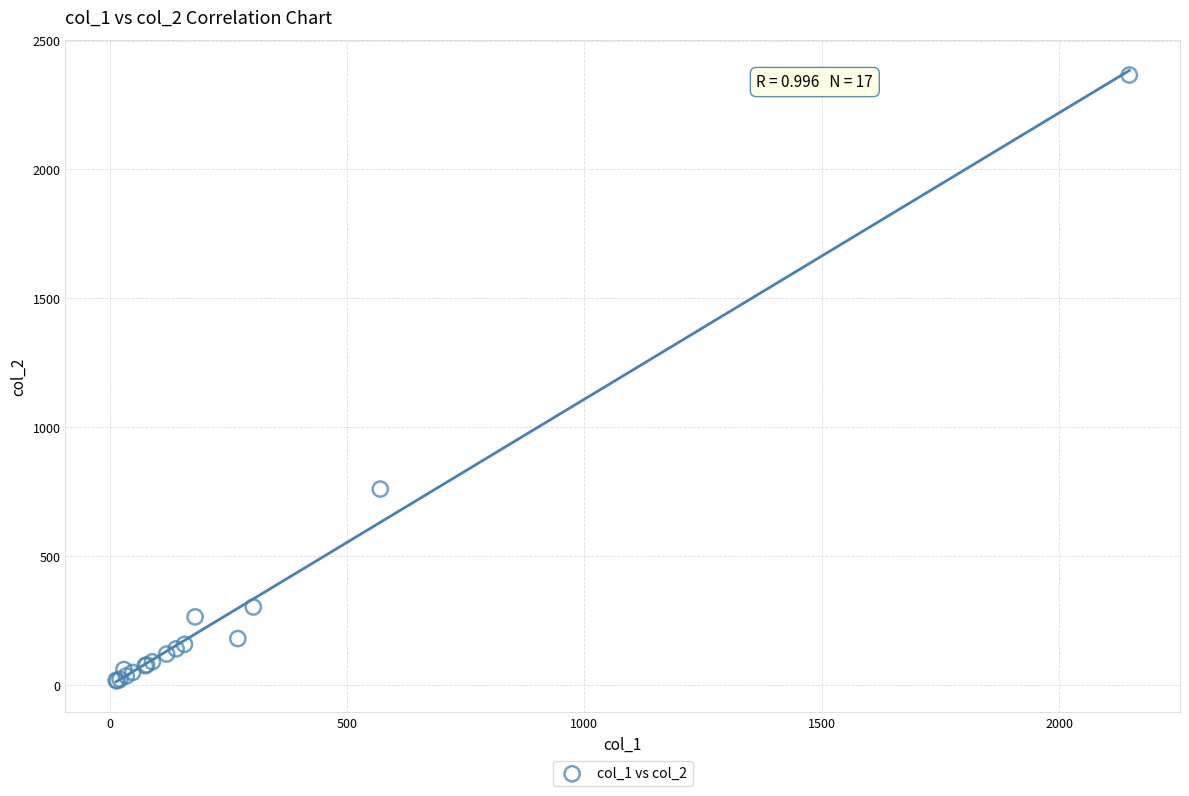

What Y value in the scatter plot is closest to 1191?

760.0